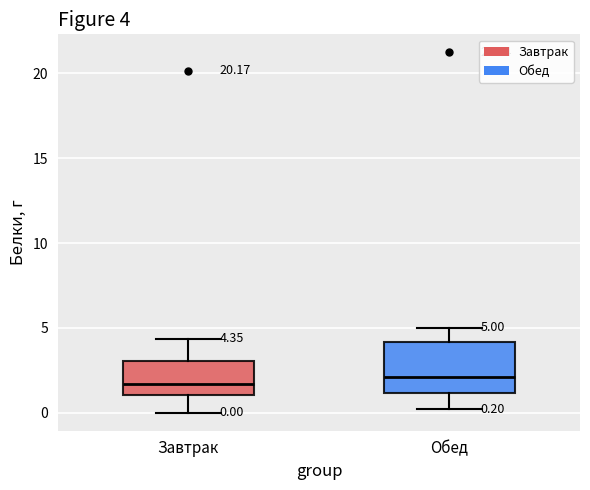

Which box is the tallest, from its lower edge to its upper edge?

Обед